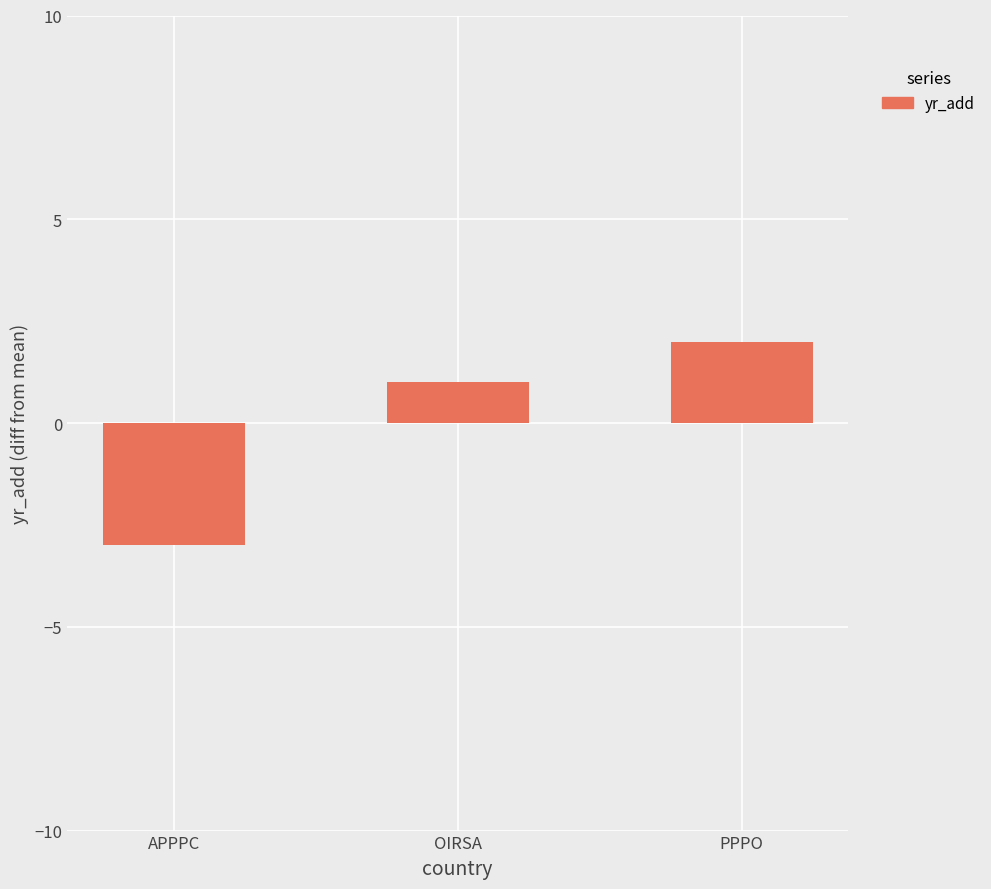

What value does the data have at OIRSA?

1